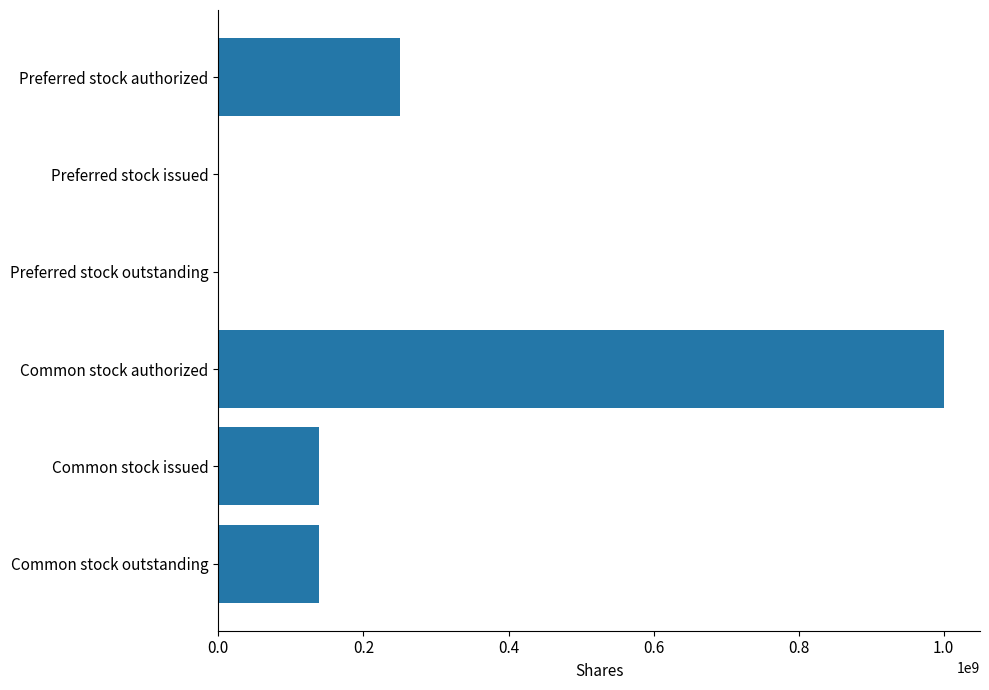

Is it true that the value at Common stock issued is 90834731?

False